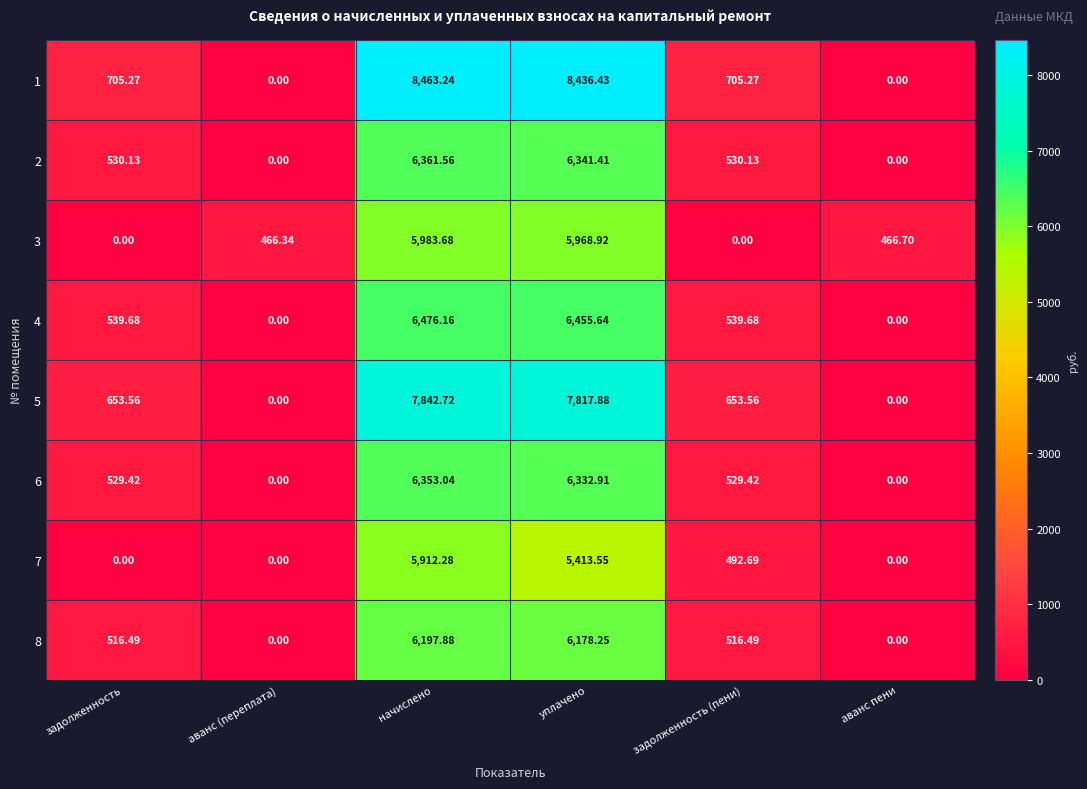

Where is 3 nearest to the value 2991?

аванс пени